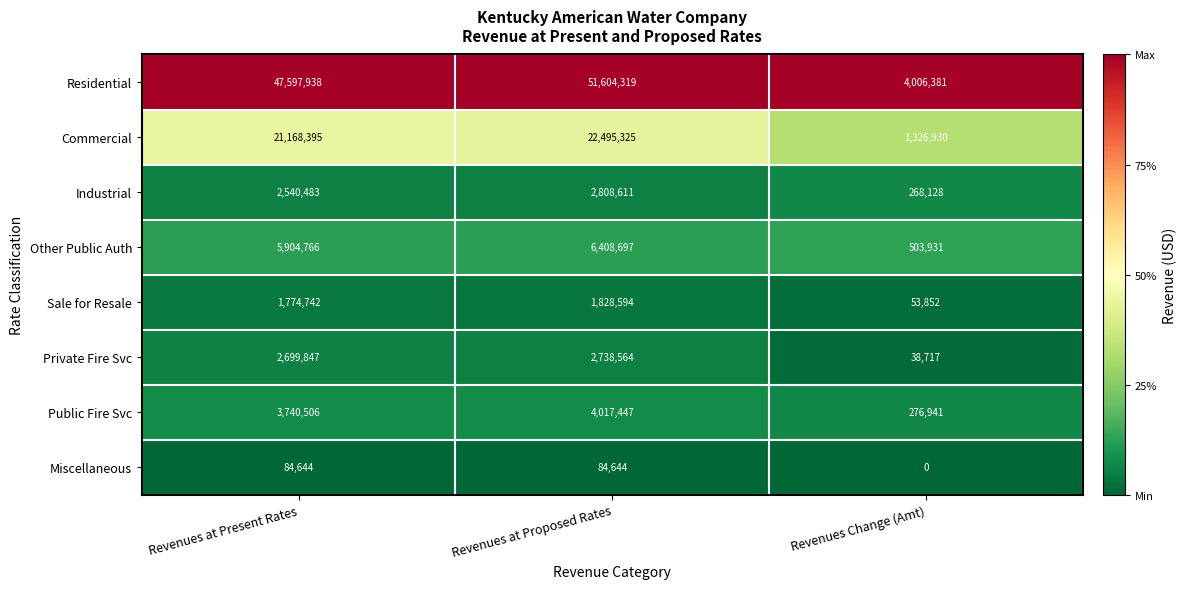

Reading right to left, extract all data points from this chart.

Residential: 4006381	51604319	47597938
Commercial: 1326930	22495325	21168395
Industrial: 268128	2808611	2540483
Other Public Auth: 503931	6408697	5904766
Sale for Resale: 53852	1828594	1774742
Private Fire Svc: 38717	2738564	2699847
Public Fire Svc: 276941	4017447	3740506
Miscellaneous: 0	84644	84644